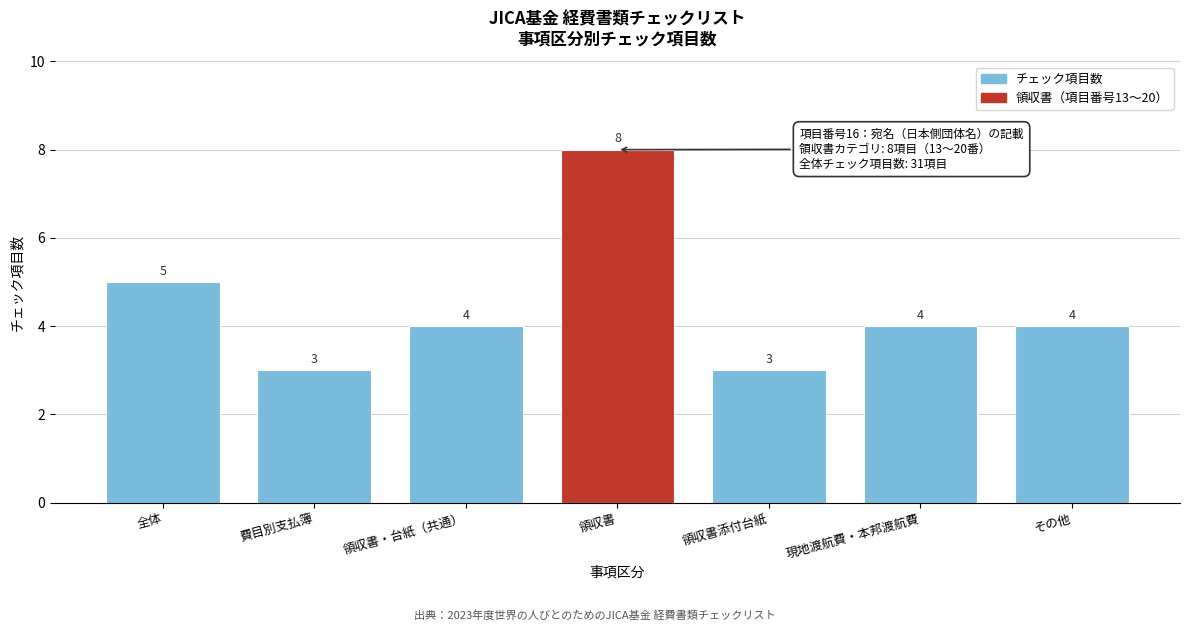

Reading left to right, extract all data points from this chart.

全体=5	費目別支払簿=3	領収書・台紙（共通）=4	領収書=8	領収書添付台紙=3	現地渡航費・本邦渡航費=4	その他=4